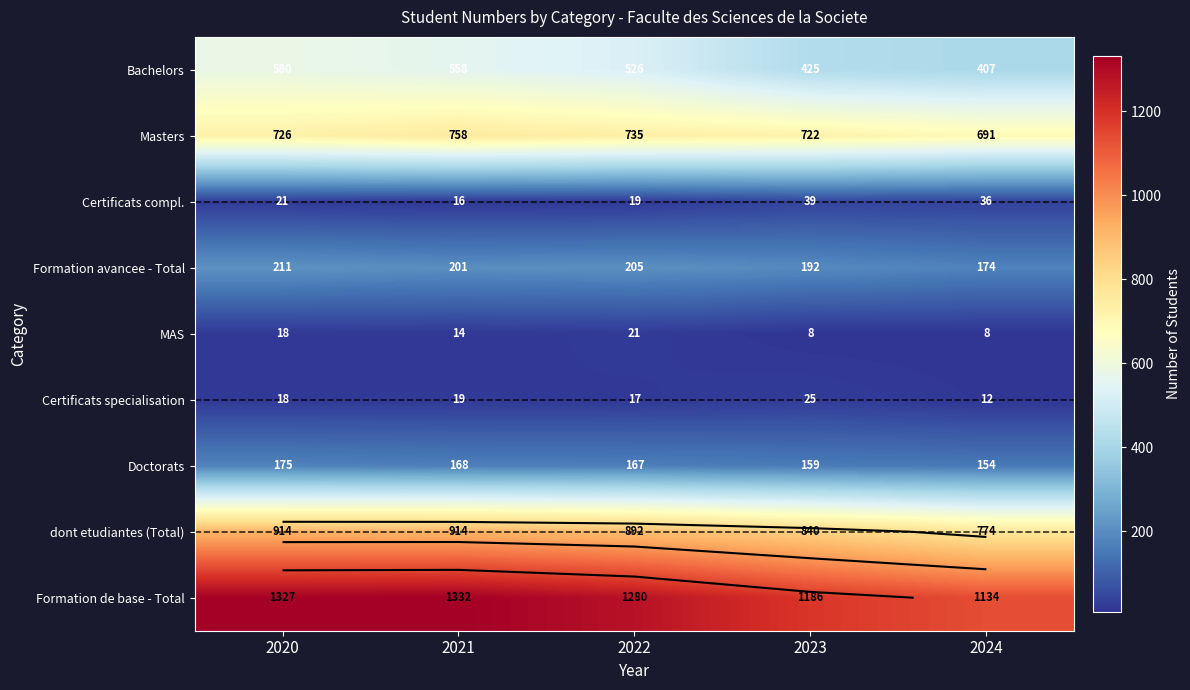

How many data points in Formation de base - Total are less than 1280?

2